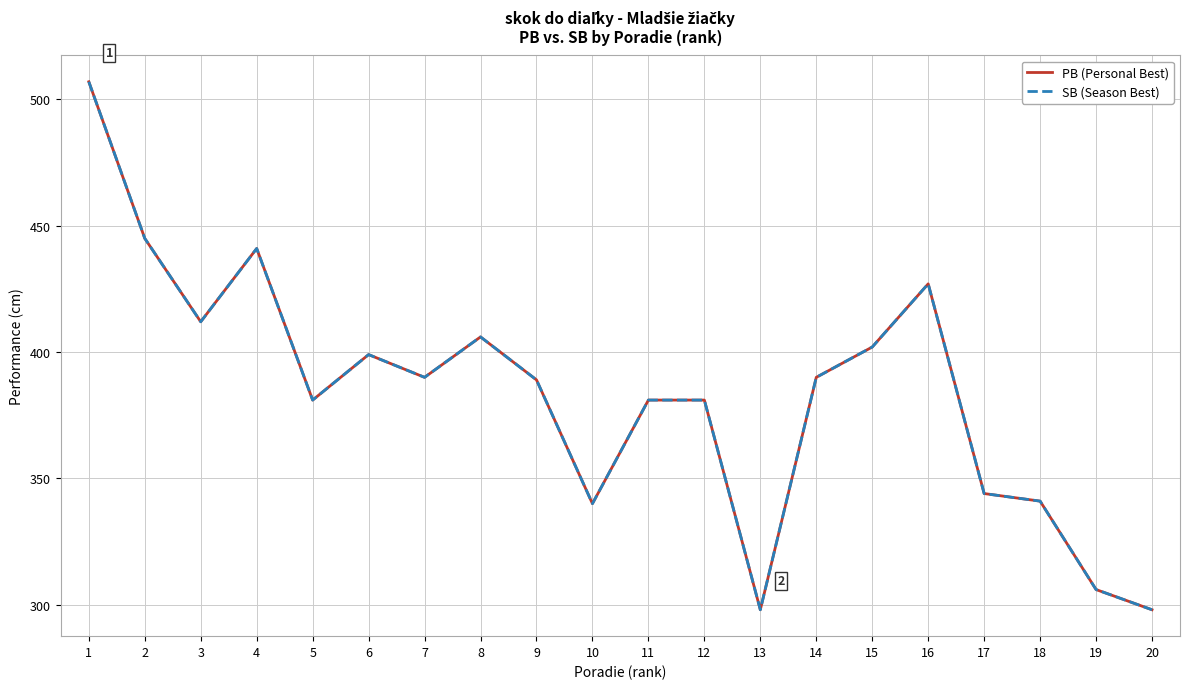

Reading left to right, what are all the values shown in this chart?

PB (Personal Best): 1=507	2=445	3=412	4=441	5=381	6=399	7=390	8=406	9=389	10=340	11=381	12=381	13=298	14=390	15=402	16=427	17=344	18=341	19=306	20=298
SB (Season Best): 1=507	2=445	3=412	4=441	5=381	6=399	7=390	8=406	9=389	10=340	11=381	12=381	13=298	14=390	15=402	16=427	17=344	18=341	19=306	20=298